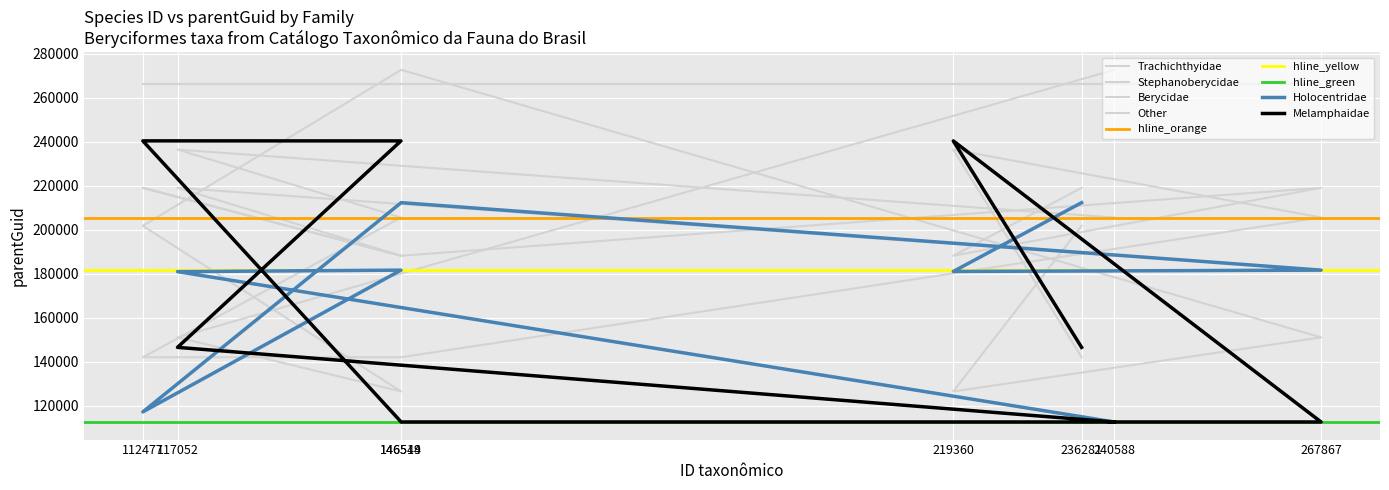

Which series has the largest total across all categories?

Stephanoberycidae